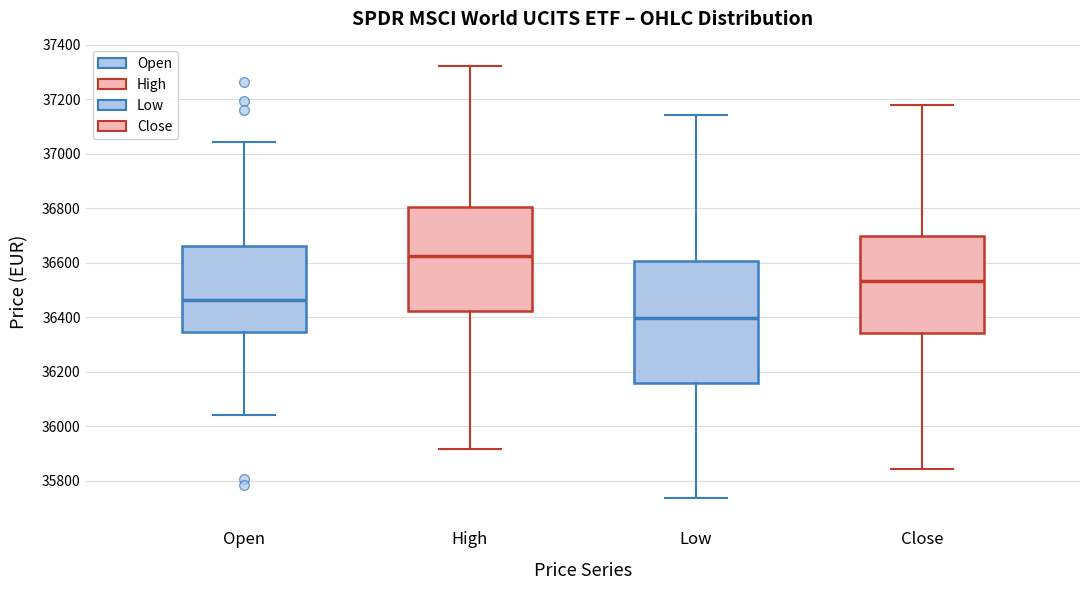

Reading left to right, read every box against the y-axis: the position of its median line, the range the box covers, and the ends of its whiskers. The values are not printed on the chart, so give them approximately, as read against the axis.

Open: median 36460, box 36340 to 36660, whiskers 36040 to 37040
High: median 36620, box 36420 to 36800, whiskers 35920 to 37320
Low: median 36400, box 36160 to 36600, whiskers 35740 to 37140
Close: median 36540, box 36340 to 36700, whiskers 35840 to 37180